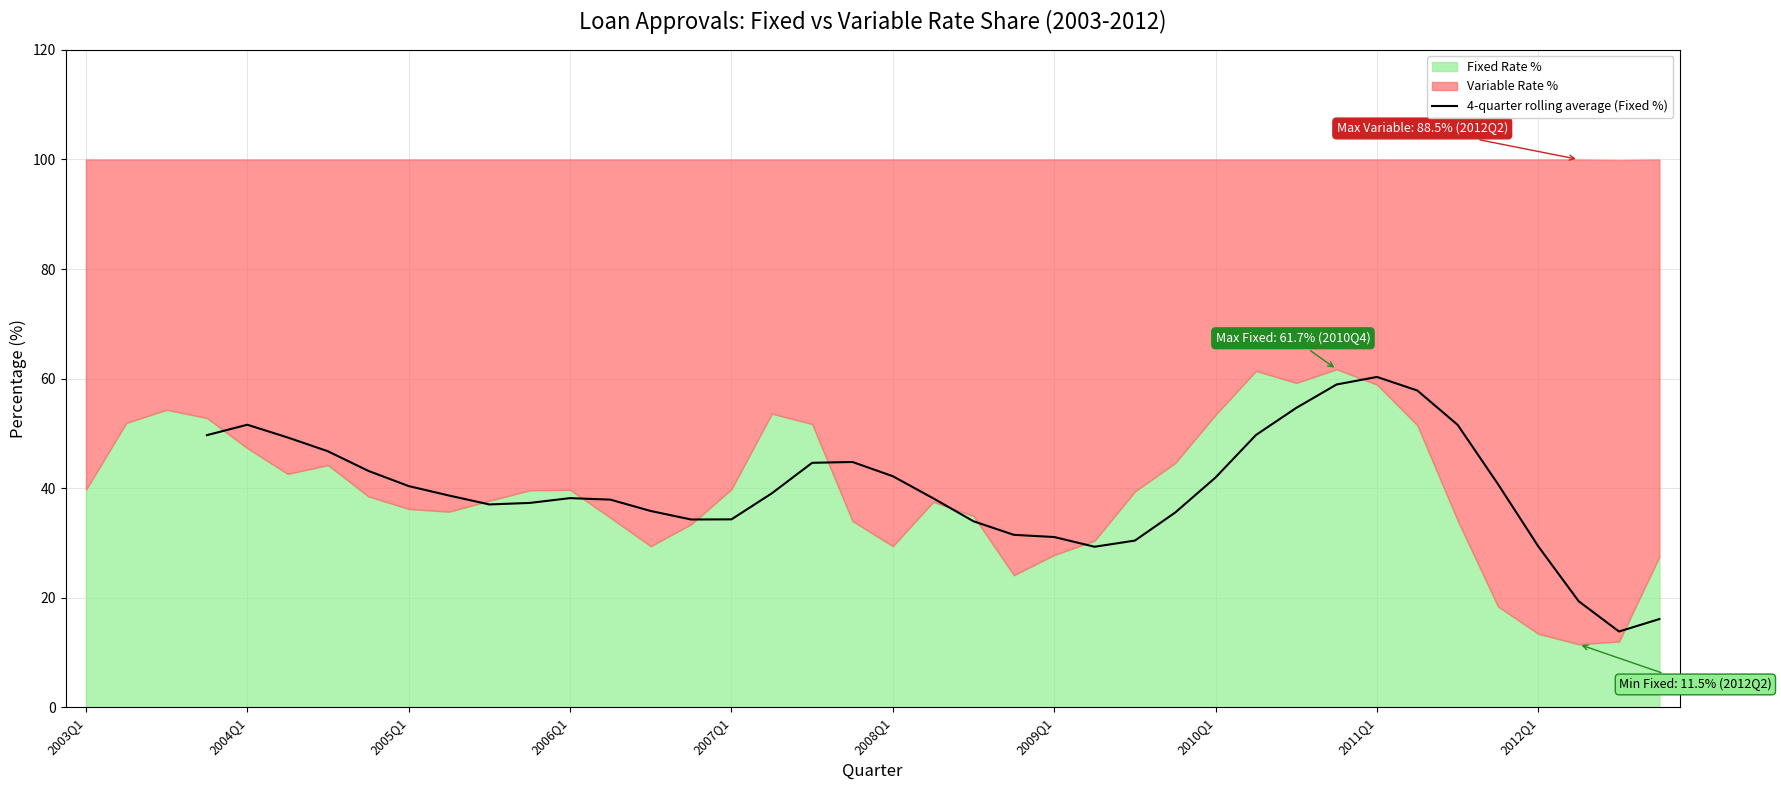

What is the minimum value for 4-quarter rolling average (Fixed %)?

13.8